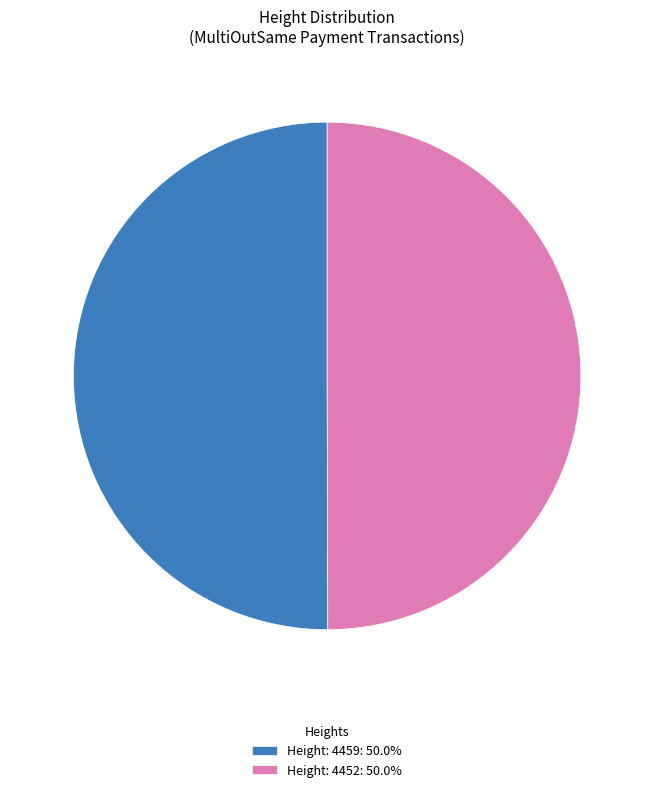

Do Height: 4459: 50.0% and Height: 4452: 50.0% together represent more than half of the pie?

Yes